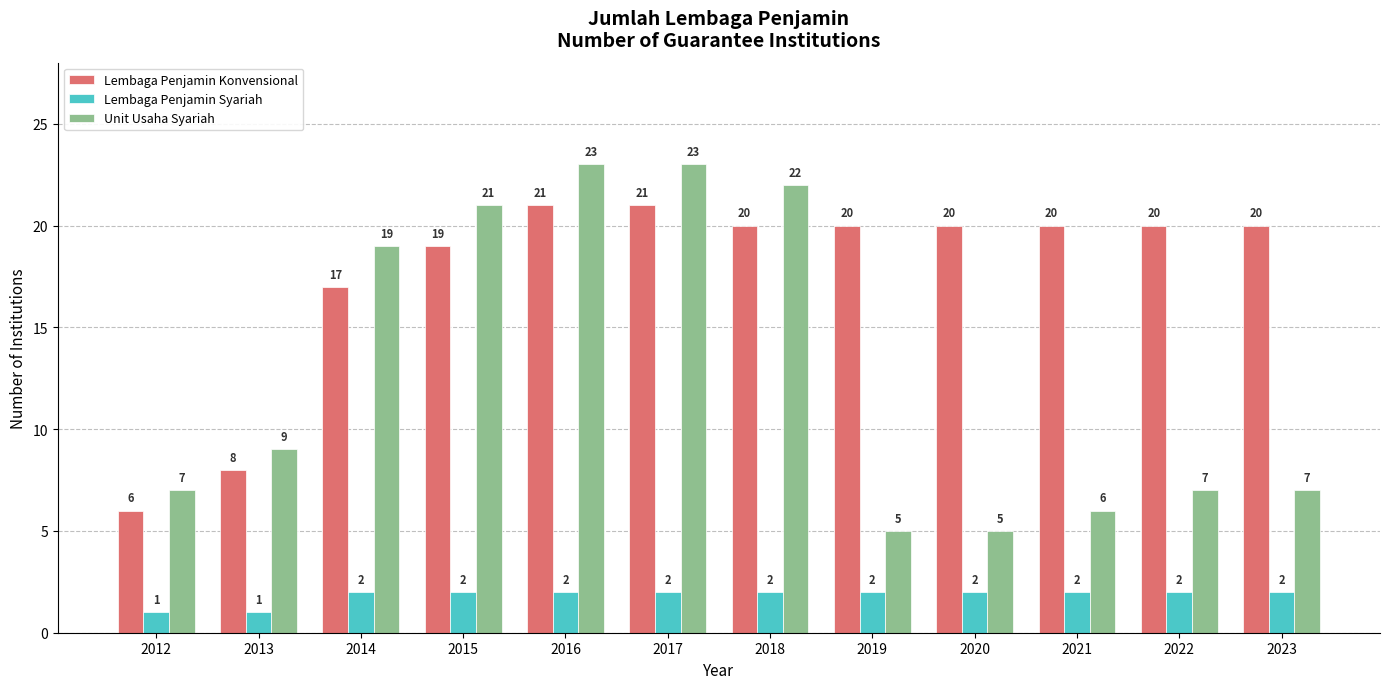

What is the total value across all series at 2014?

38